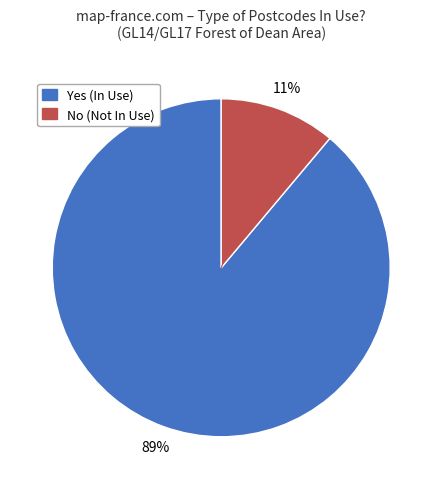

To the nearest percent, what percentage of the pie is No?

11%